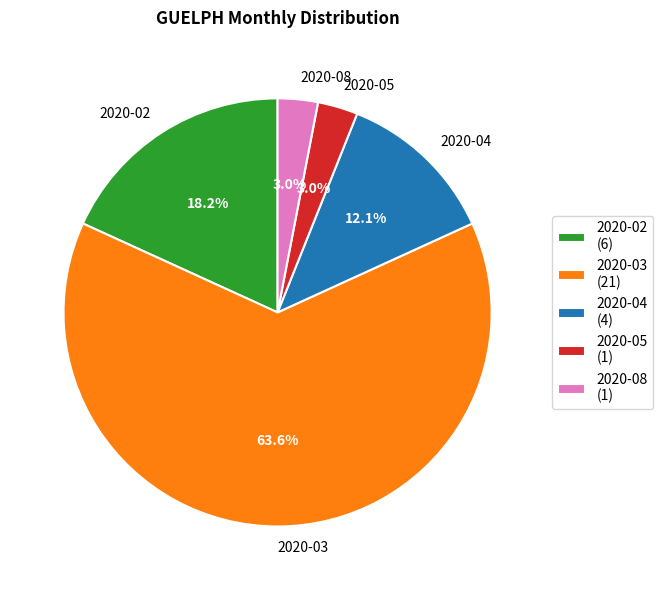

The 2020-04 slice represents 26% of the pie. True or false?

False